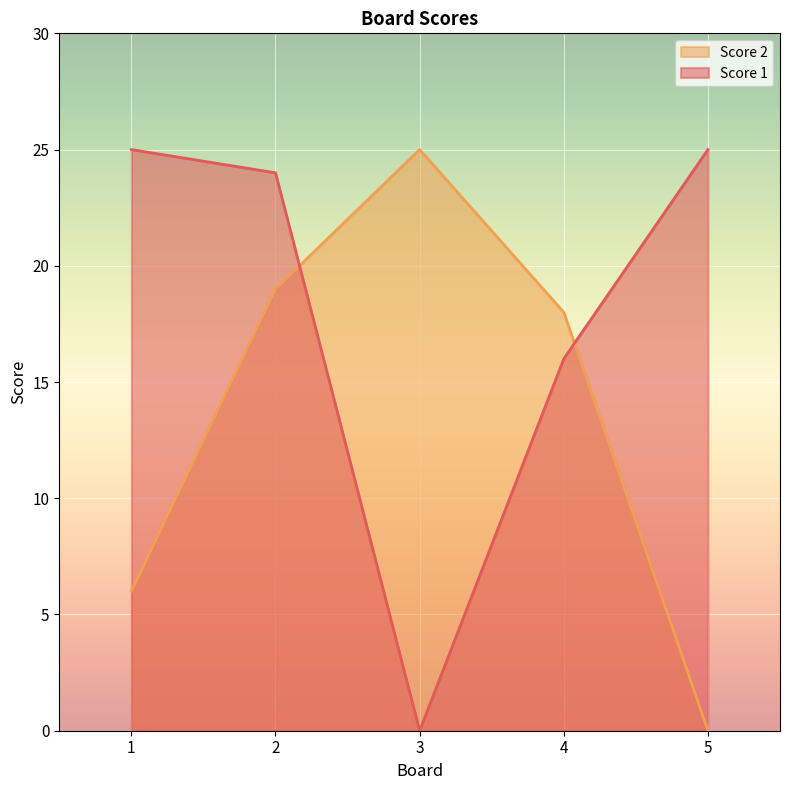

Is it true that Score 2 equals 16 at 3?

False